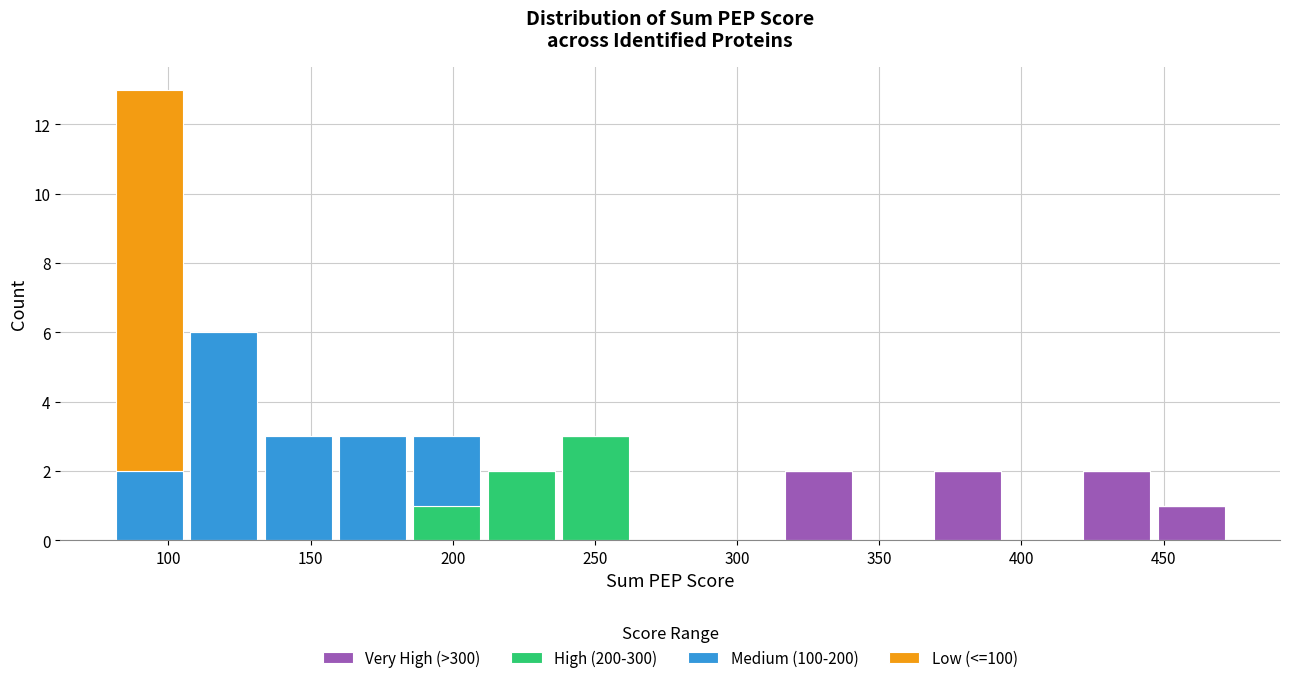

Reading left to right, list every stacked bar in this chart as the range it spans on the x-axis followed by its total height. Neither the bar edges nor the heights are printed on the chart, so give them approximately, as read against the axes.

80 to 105: 13
105 to 135: 6
135 to 160: 3
160 to 185: 3
185 to 210: 3
210 to 235: 2
235 to 265: 3
265 to 290: 0
290 to 315: 0
315 to 340: 2
340 to 370: 0
370 to 395: 2
395 to 420: 0
420 to 445: 2
445 to 475: 1